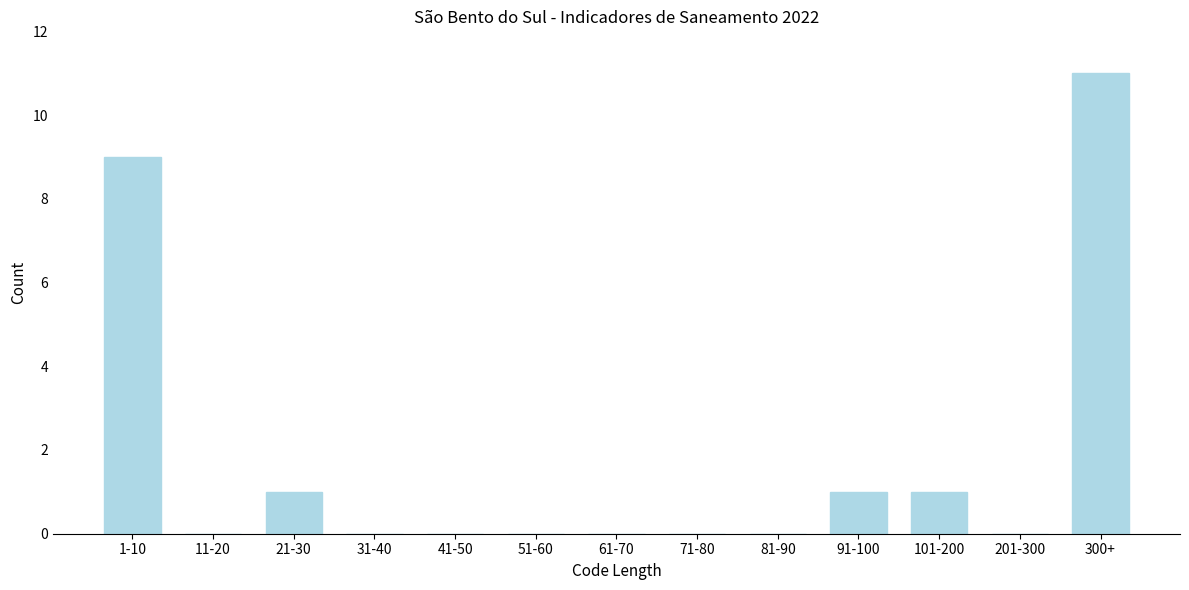

Reading left to right, transcribe all the data shown in this chart.

1-10=9	11-20=0	21-30=1	31-40=0	41-50=0	51-60=0	61-70=0	71-80=0	81-90=0	91-100=1	101-200=1	201-300=0	300+=11